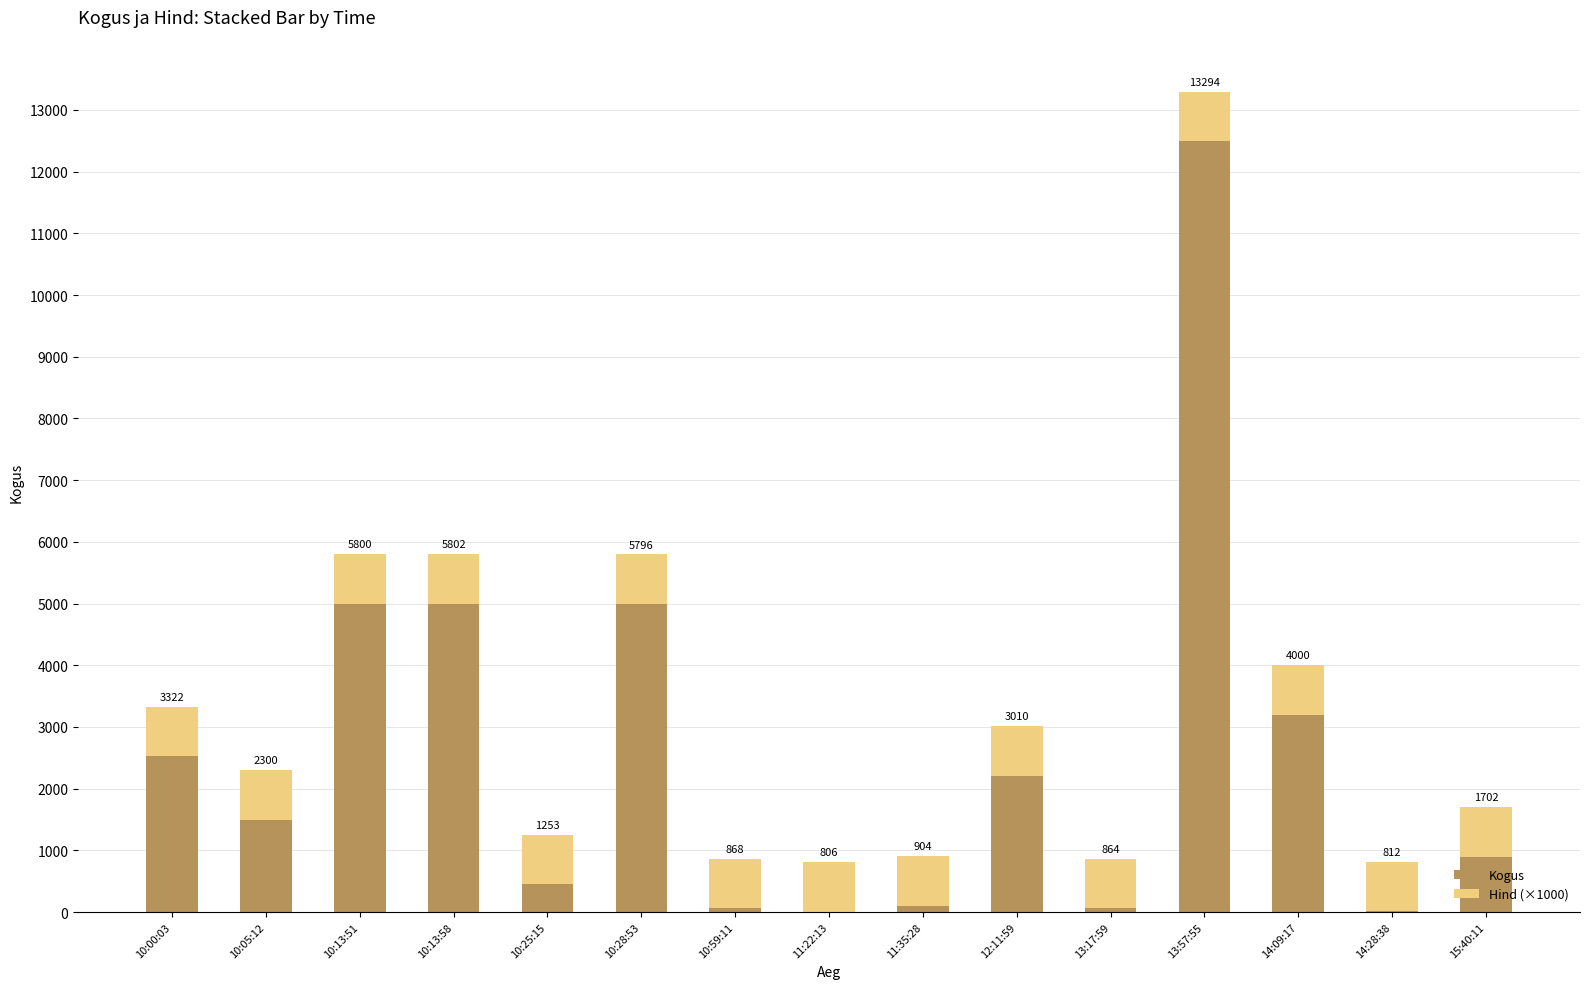

Rank the categories by Hind (×1000) value from lowest to highest.

10:00:03, 13:57:55, 10:28:53, 10:05:12, 10:13:51, 14:09:17, 10:13:58, 14:28:38, 15:40:11, 11:22:13, 11:35:28, 12:11:59, 13:17:59, 10:25:15, 10:59:11